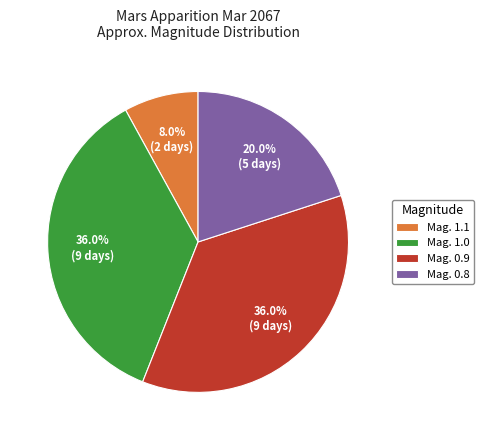

What portion of the pie excludes Mag. 0.8?

80.0%